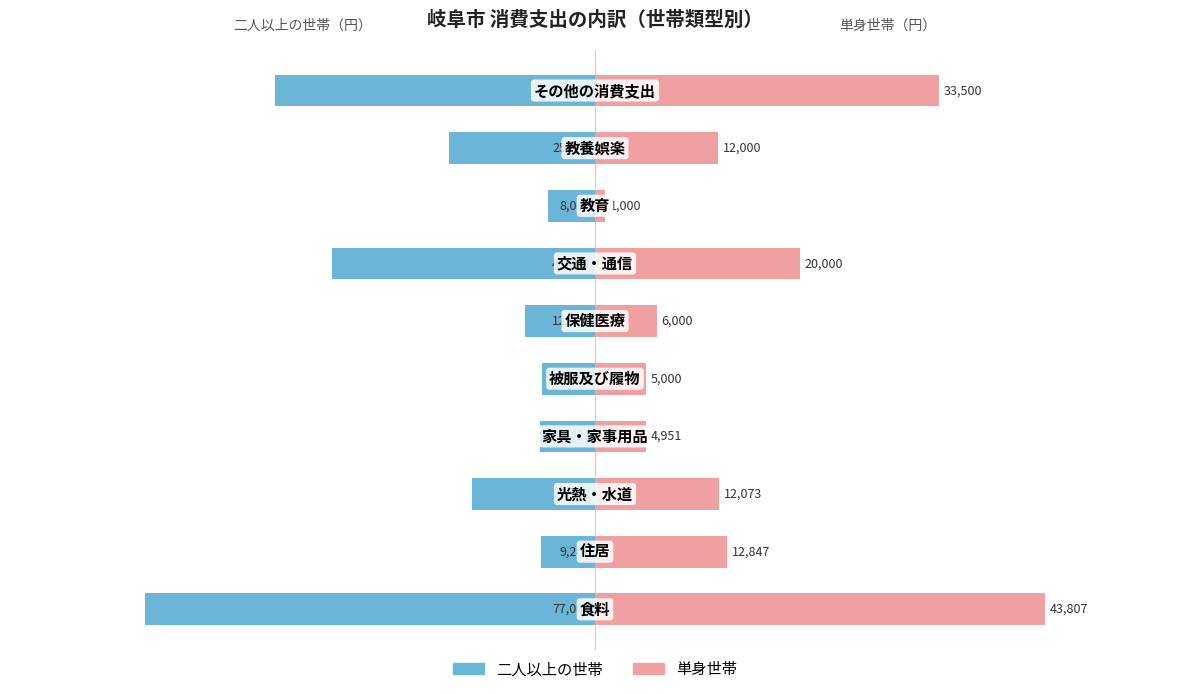

Are the bars grouped side by side (vs. stacked)?

Yes